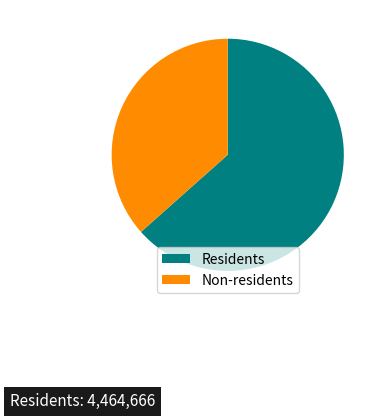

Which has a higher value, Non-residents or Residents?

Residents